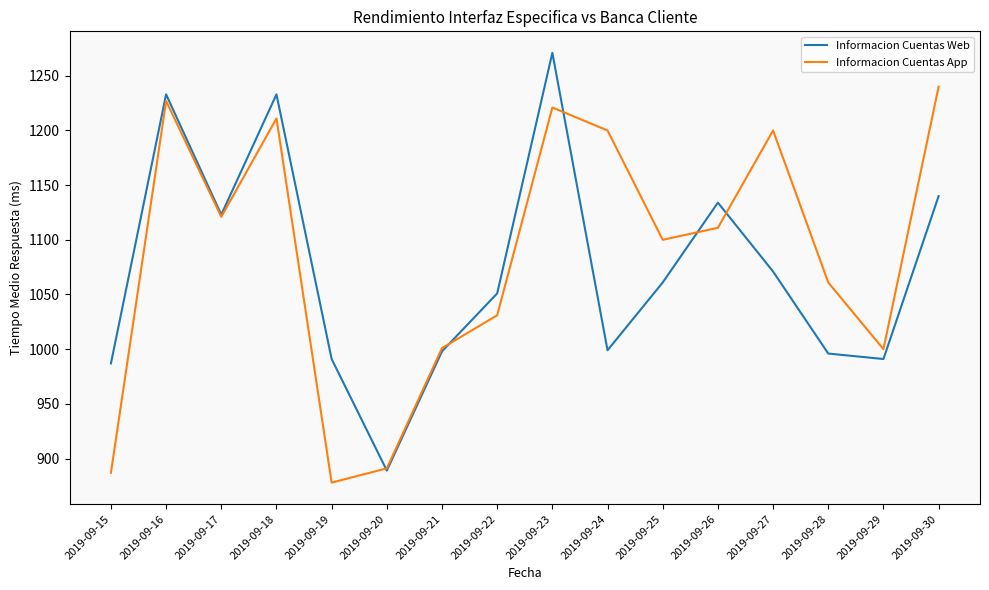

What is the spread (max minus min) of values at 2019-09-24?

201